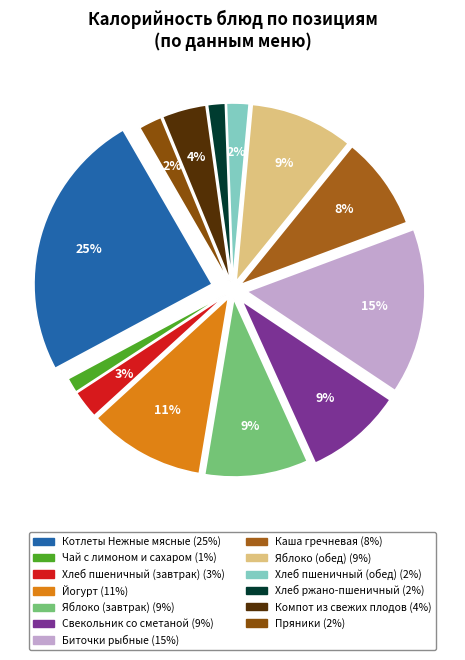

To the nearest percent, what percentage of the pie is Компот из свежих плодов?

4%